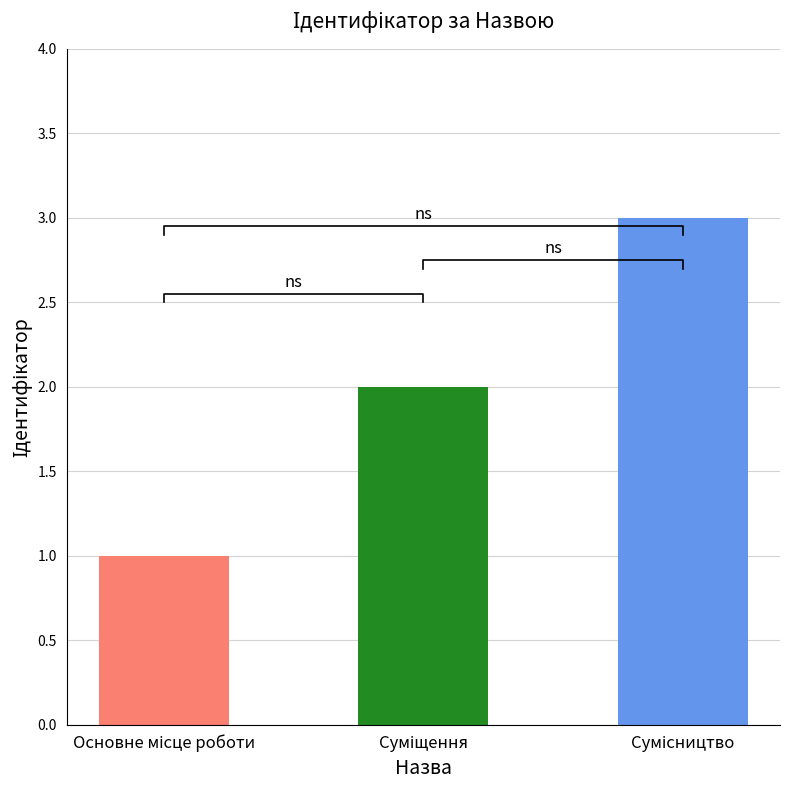

What is the smallest value displayed?

1